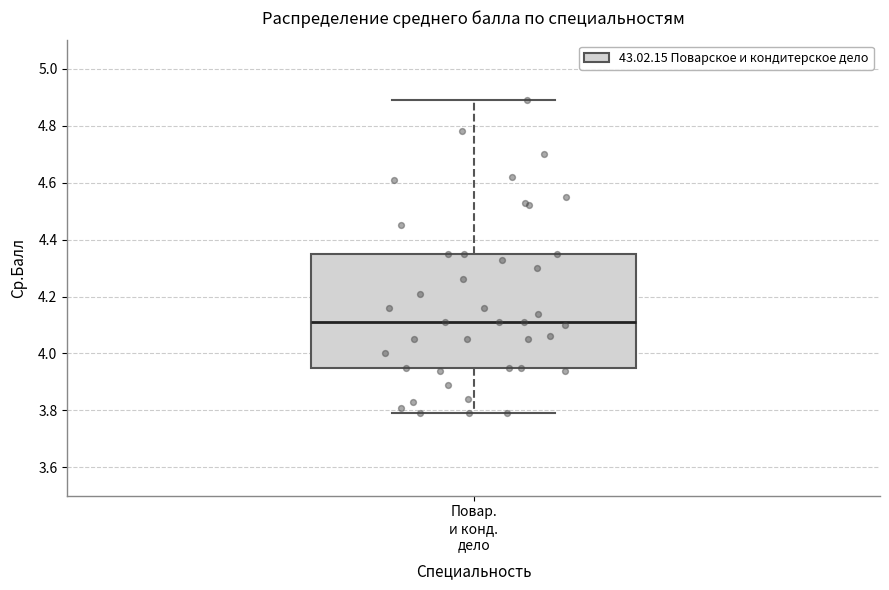

Where is the lower edge of the box for Повар. и конд. дело on the y-axis? The values are not printed on the chart, so give them approximately, as read against the axis.

3.96